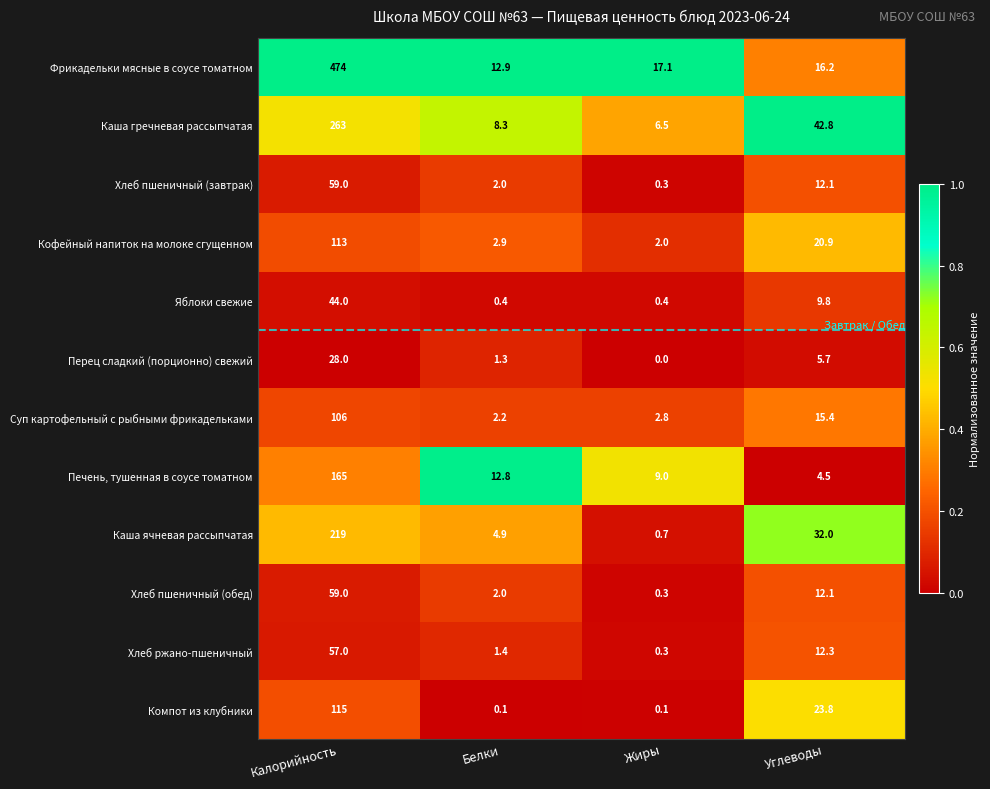

Count the number of categories in the chart.

4